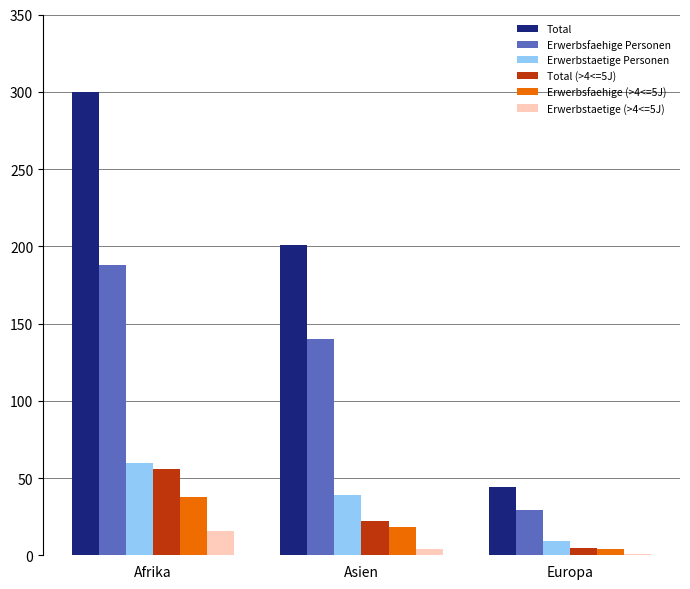

Which series has the widest spread of values?

Total